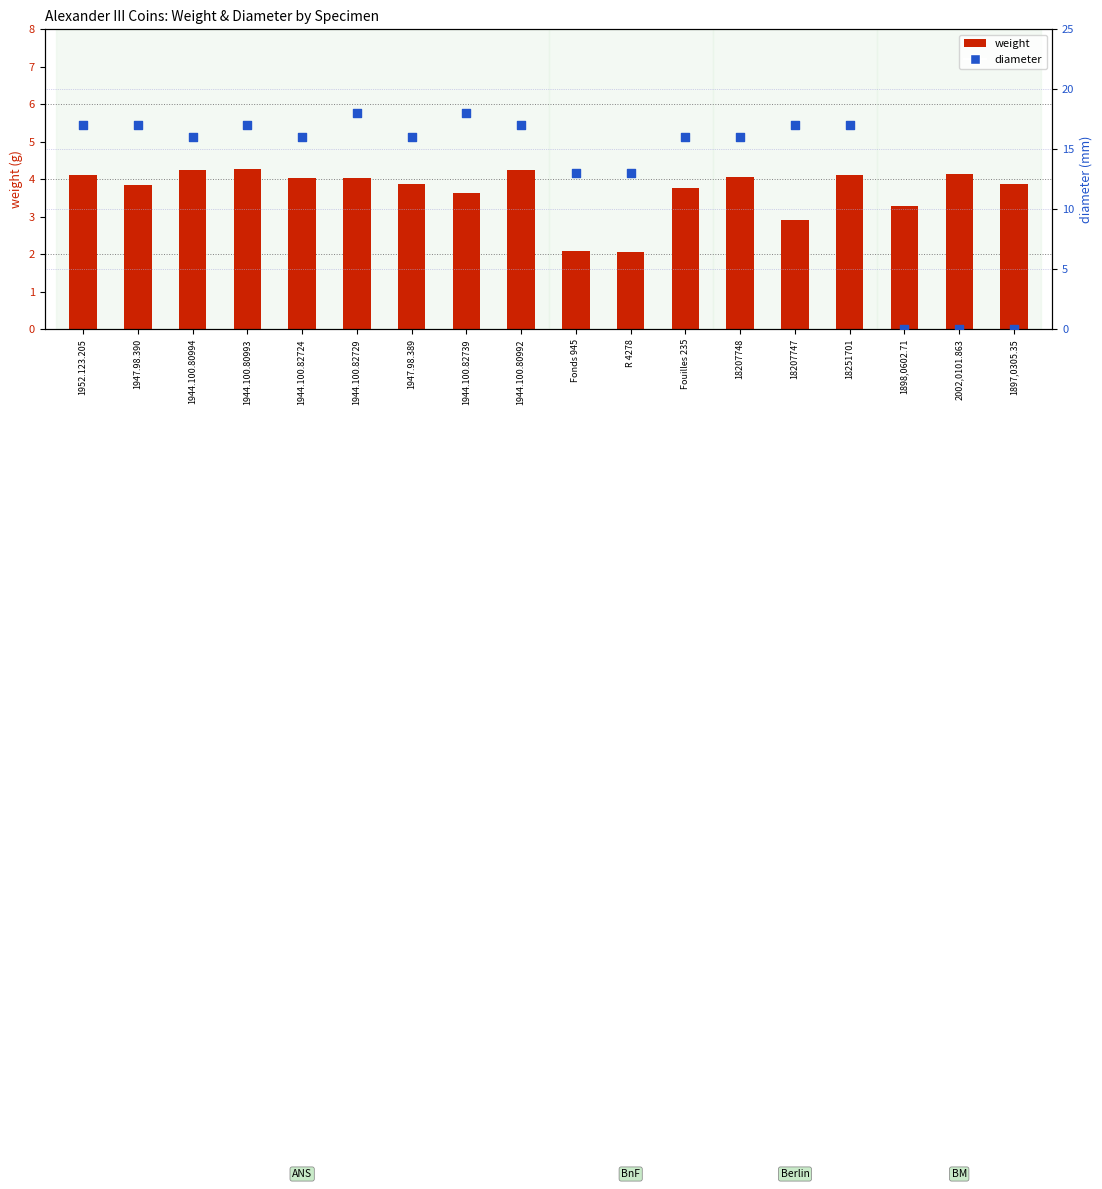

What are all the series names shown in the legend?

weight, diameter